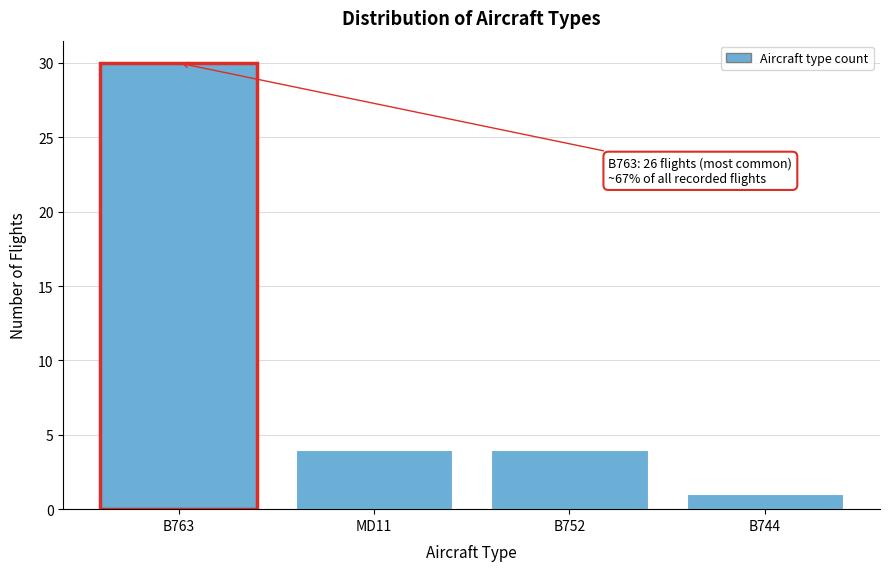

Reading left to right, transcribe all the data shown in this chart.

B763=30	MD11=4	B752=4	B744=1